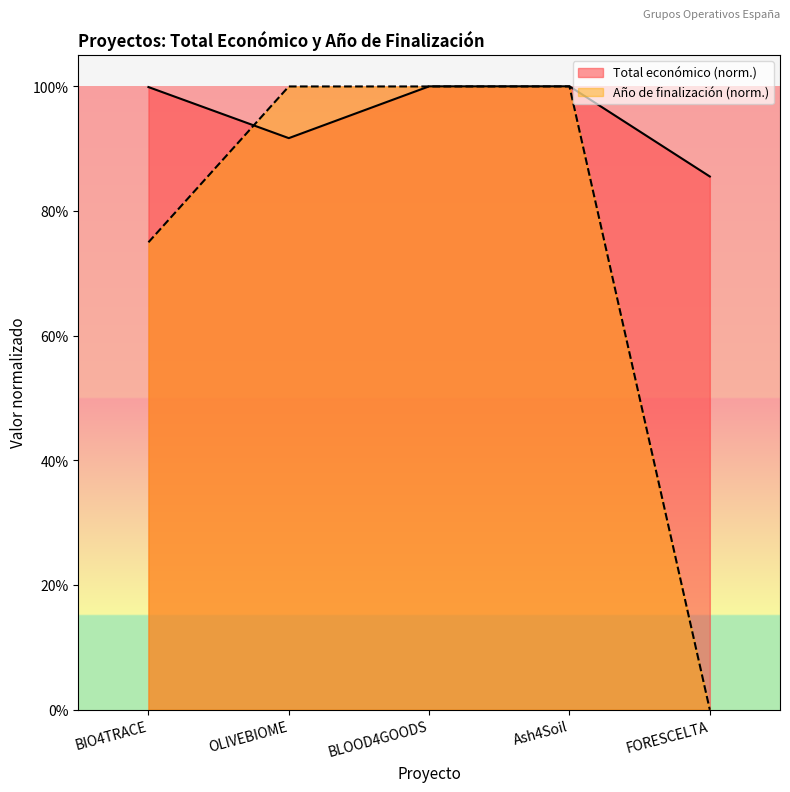

Reading right to left, list all the values displayed in this chart.

Total económico: 0.9	1.0	1.0	0.9	1.0
Año de finalización: 0.0	1.0	1.0	1.0	0.7